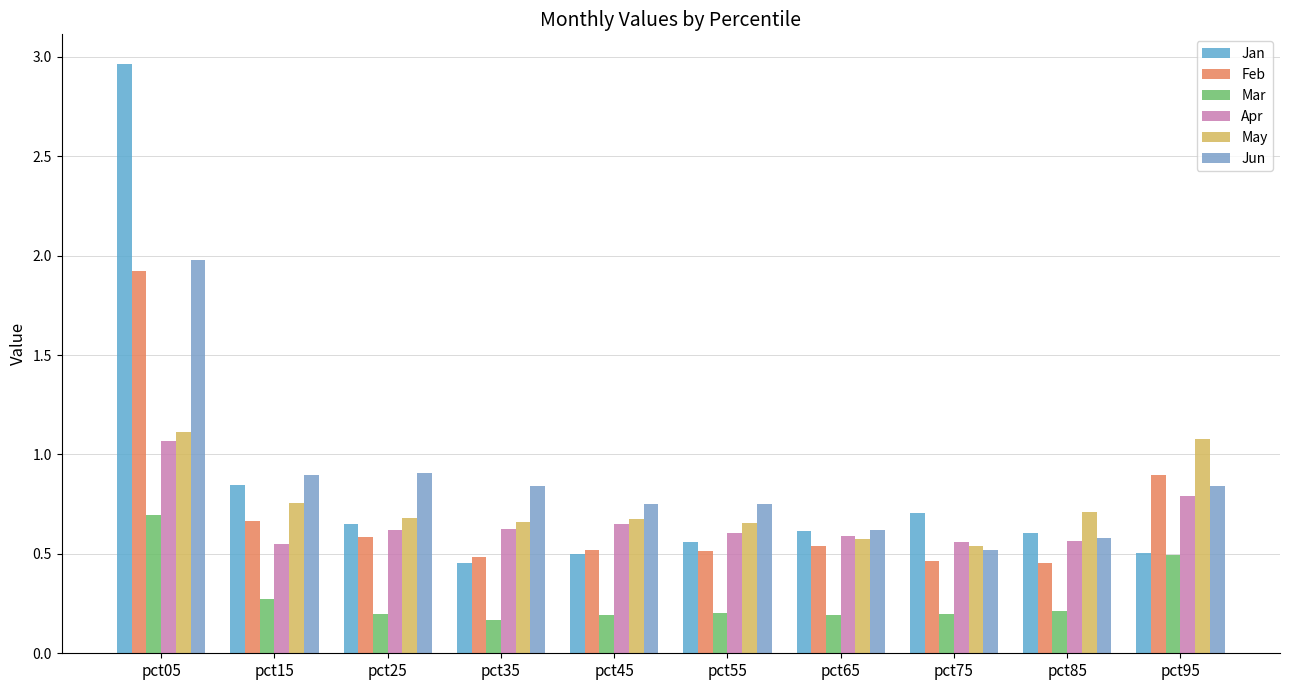

How many categories are shown in the chart?

10